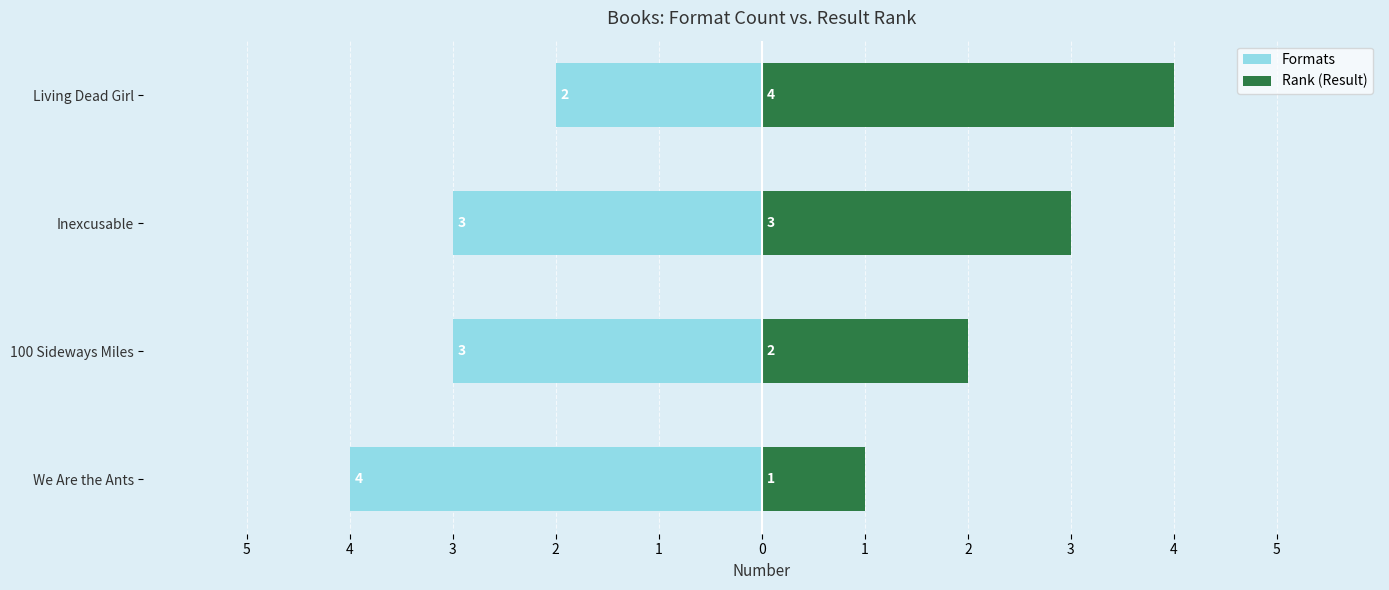

What value does the Formats series have at Living Dead Girl?

-2